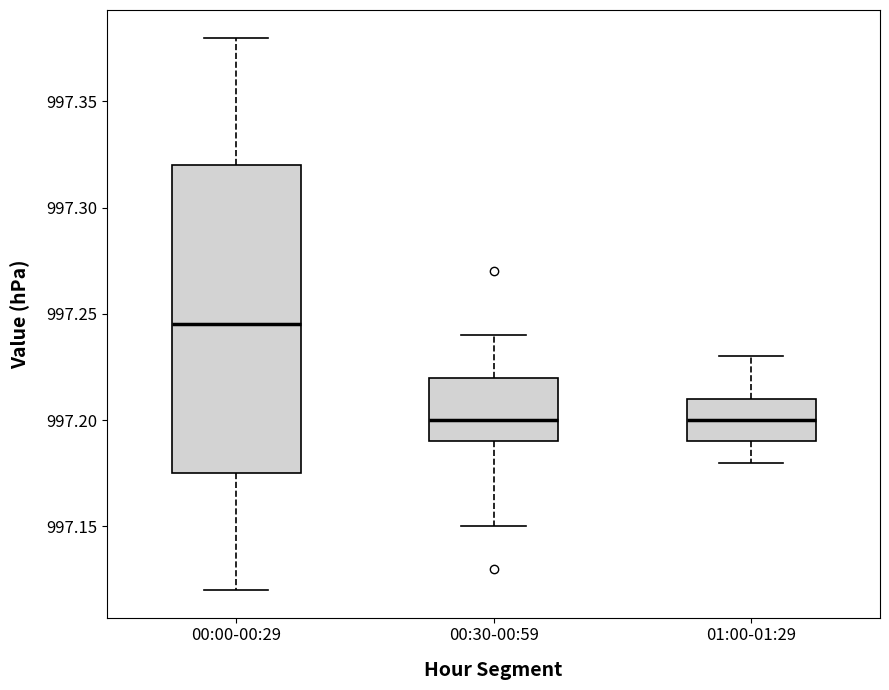

Which box is the tallest, from its lower edge to its upper edge?

00:00-00:29